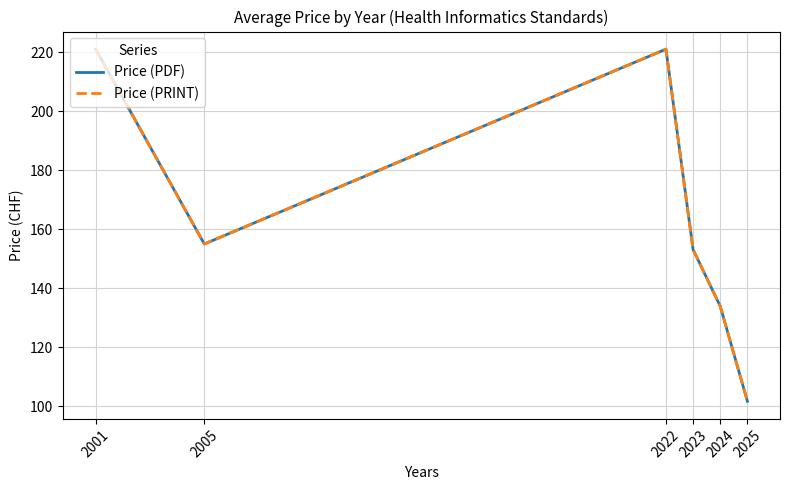

What is the maximum value for Price (PDF)?

221.0